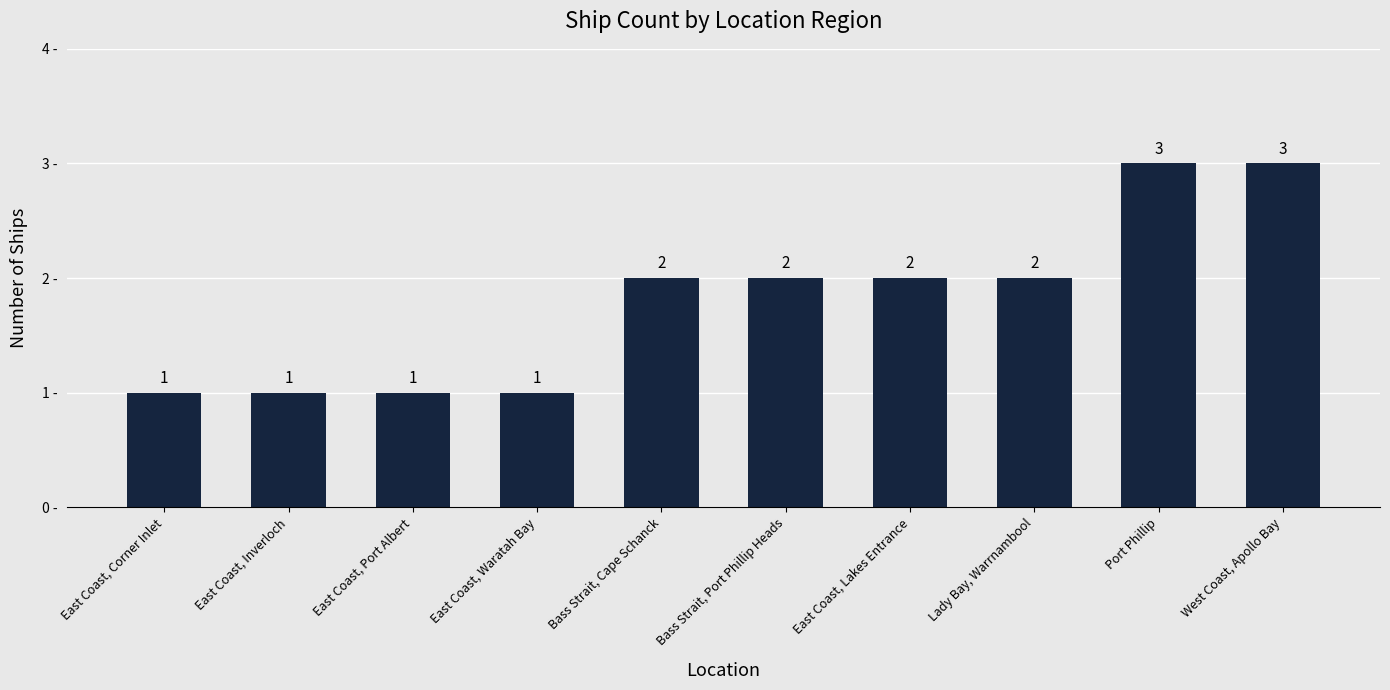

What is the average value?

2